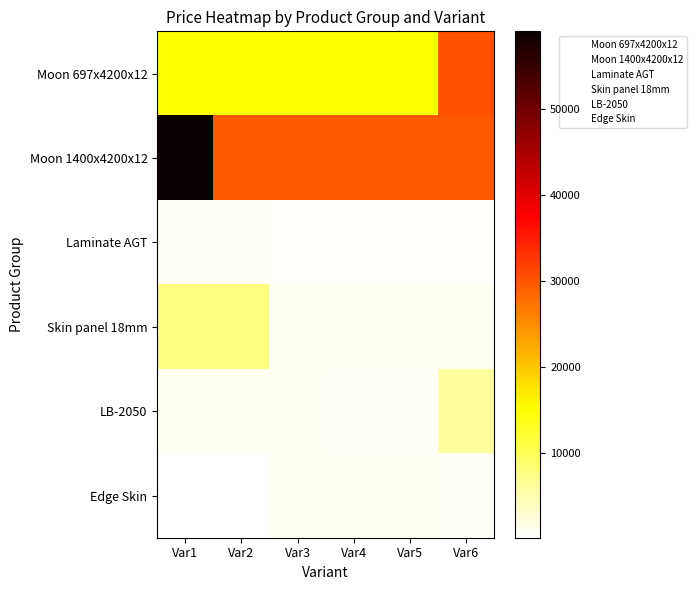

What is the total value across all series at Var6?

67780.9